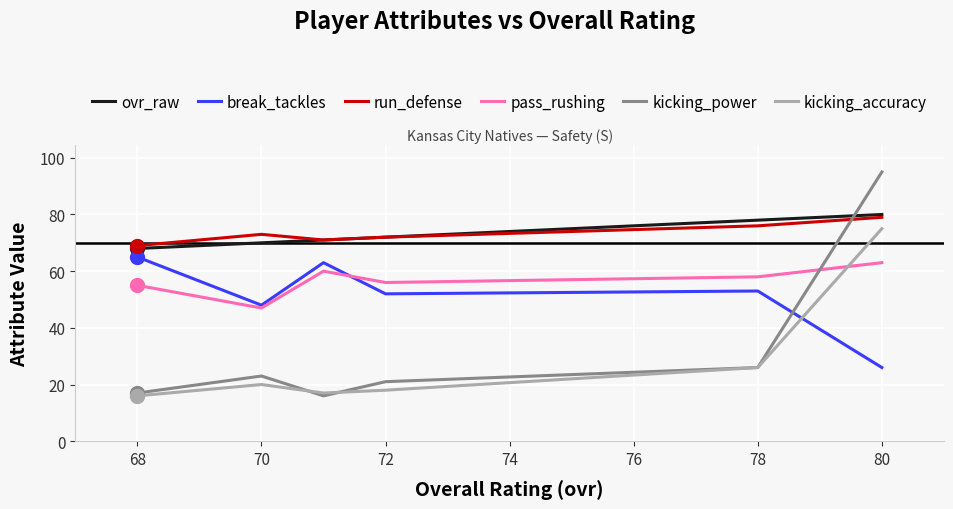

Which series changed the most between 68 and 72?

break_tackles